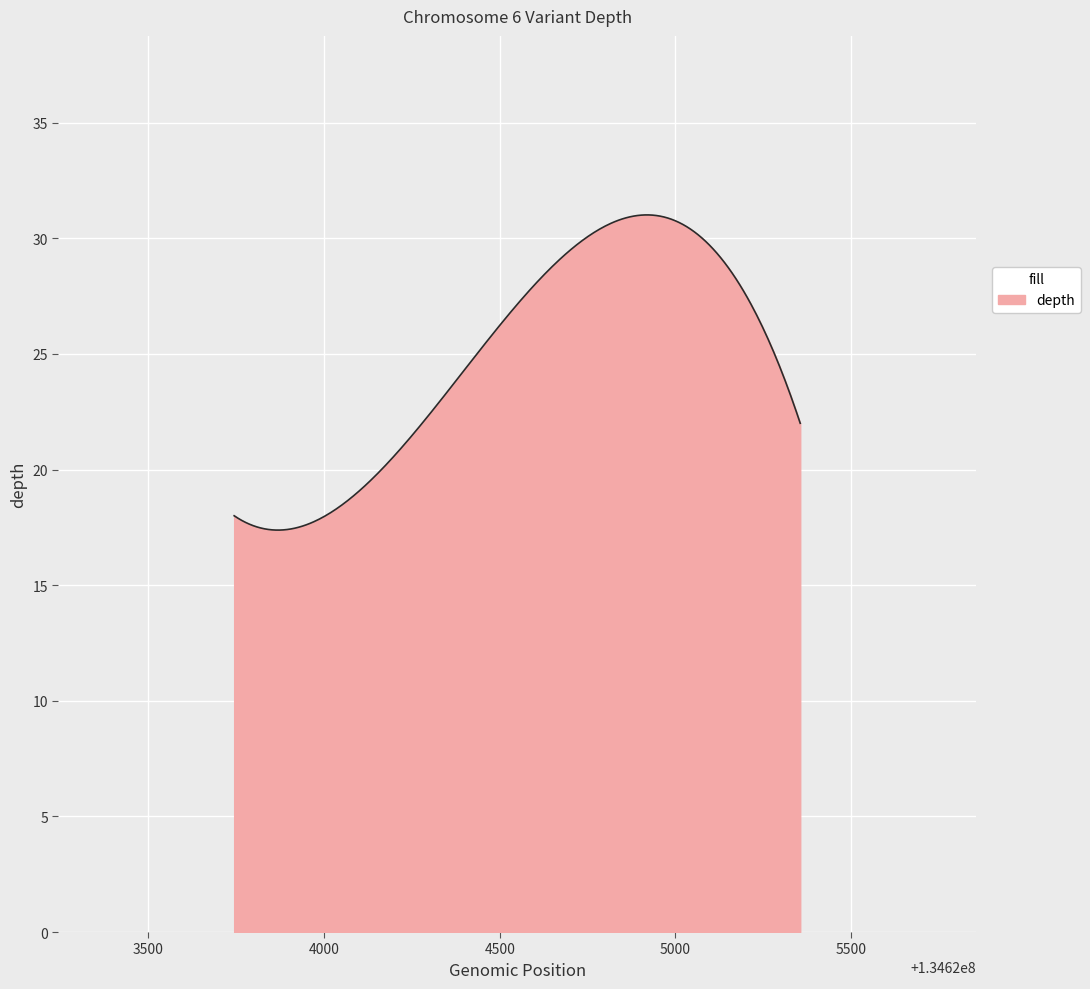

What is the minimum value shown in the chart?

17.4